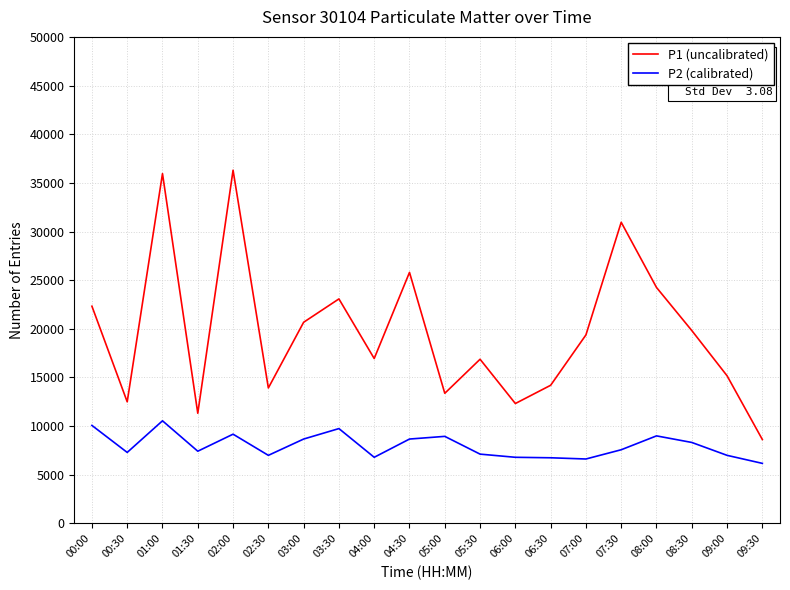

Read the P1 (uncalibrated) value at 02:30.

13925.0